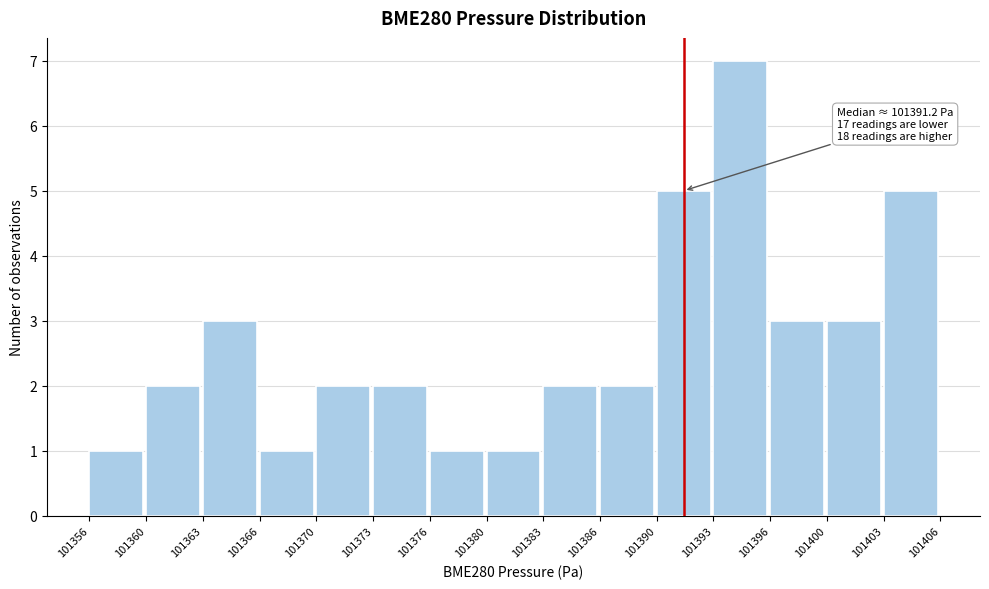

Which range on the x-axis has the tallest bar?

101393 to 101396